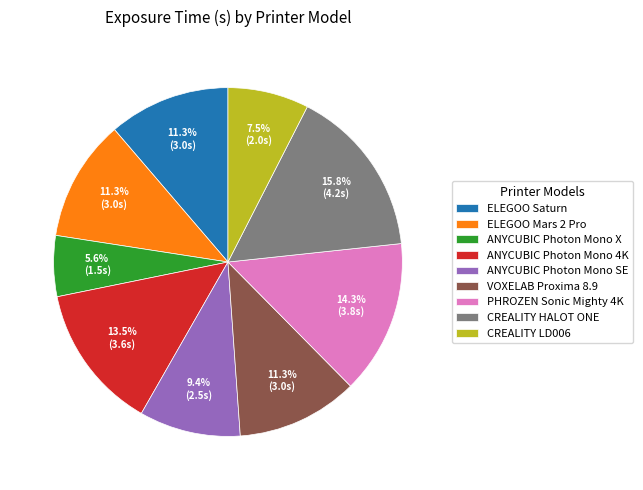

Is there any slice that represents more than half of the pie?

No